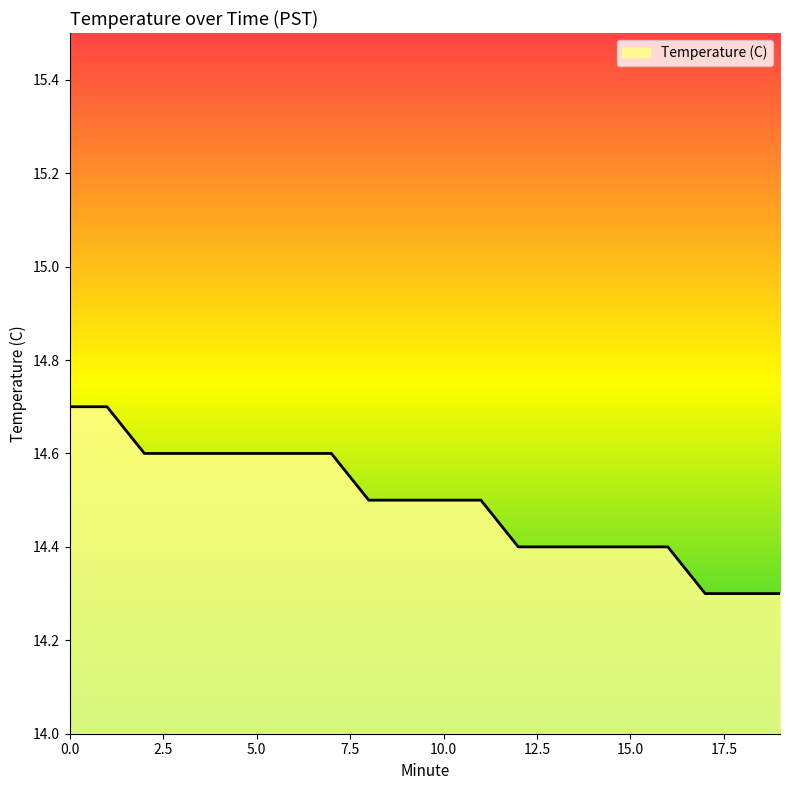

Count the number of categories in the chart.

20